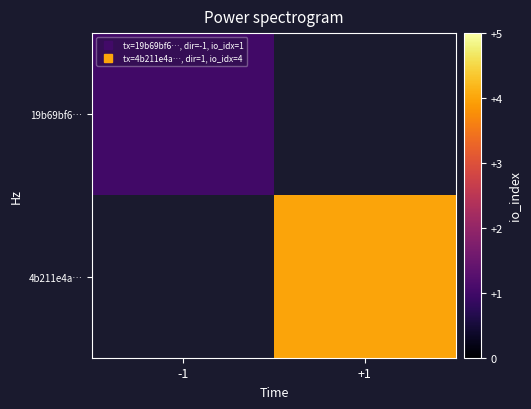

What is the maximum value shown in the chart?

4.0